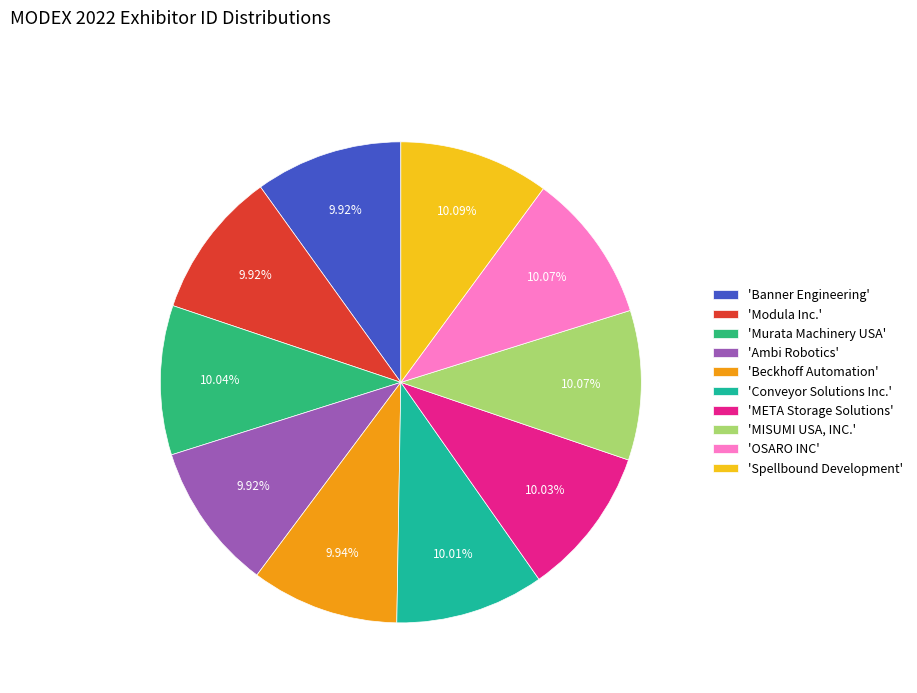

Is there a majority slice in this chart?

No